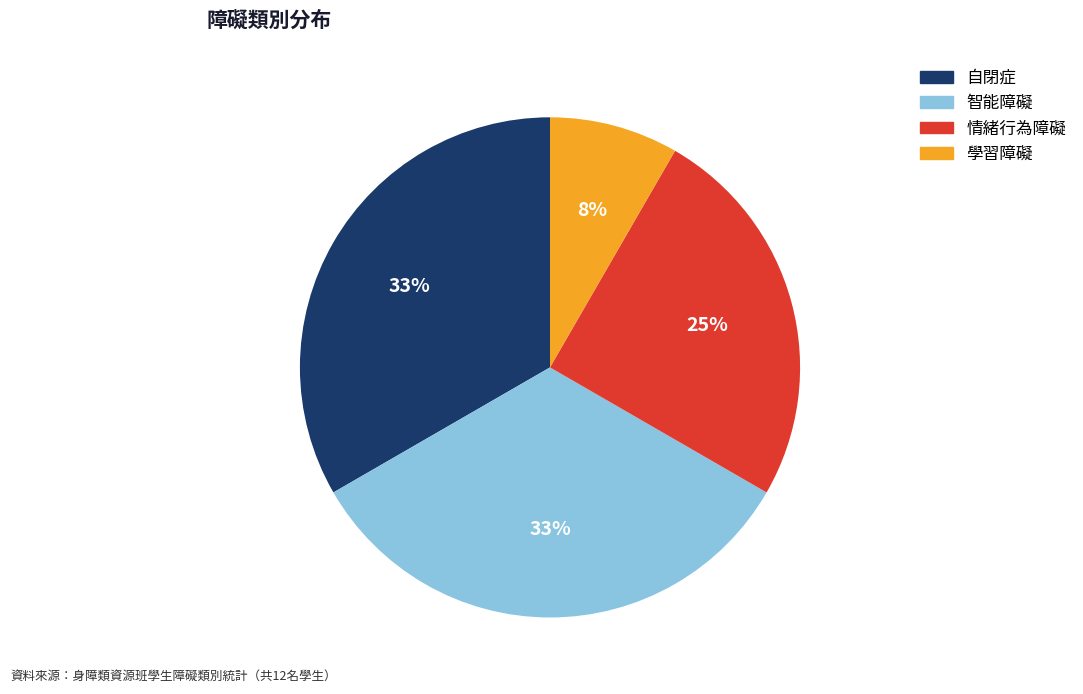

To the nearest percent, what percentage of the pie is 智能障礙?

33%